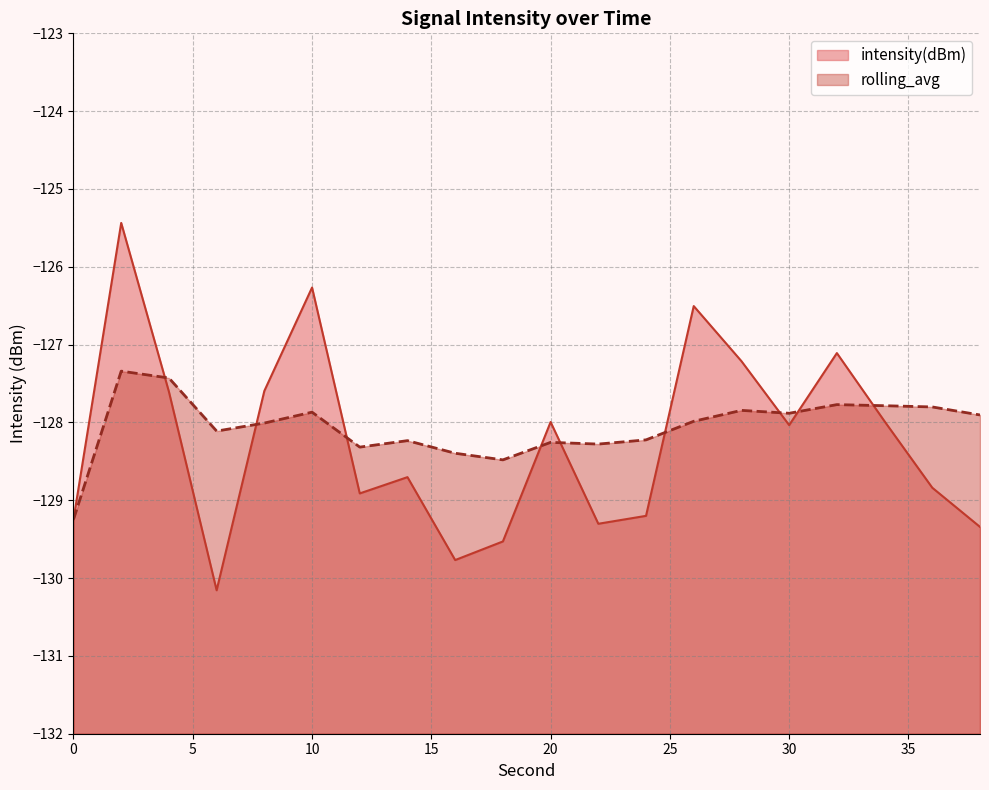

Which series has the largest total across all categories?

rolling_avg